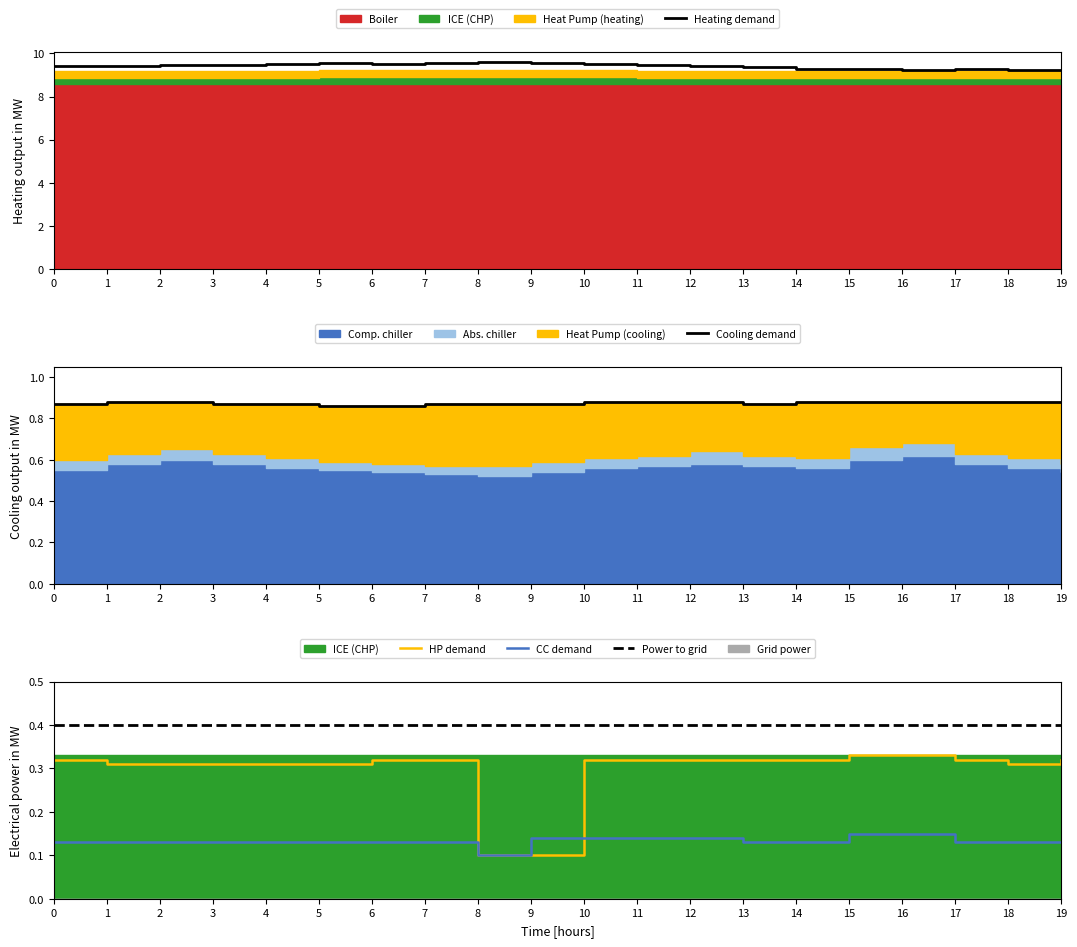

True or false: Min Temp has more than 0 points higher than both neighbors.

False